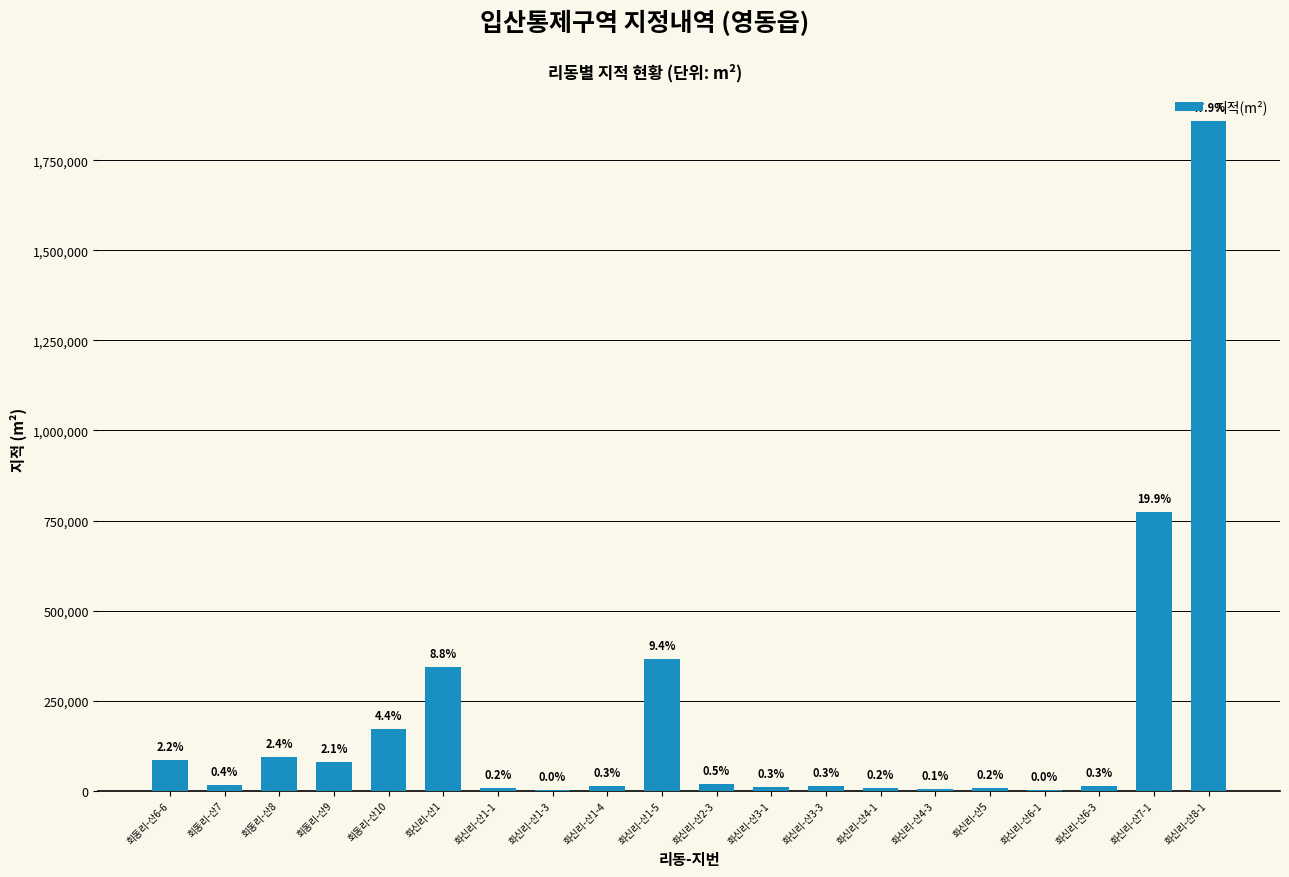

Are the bars horizontal?

No